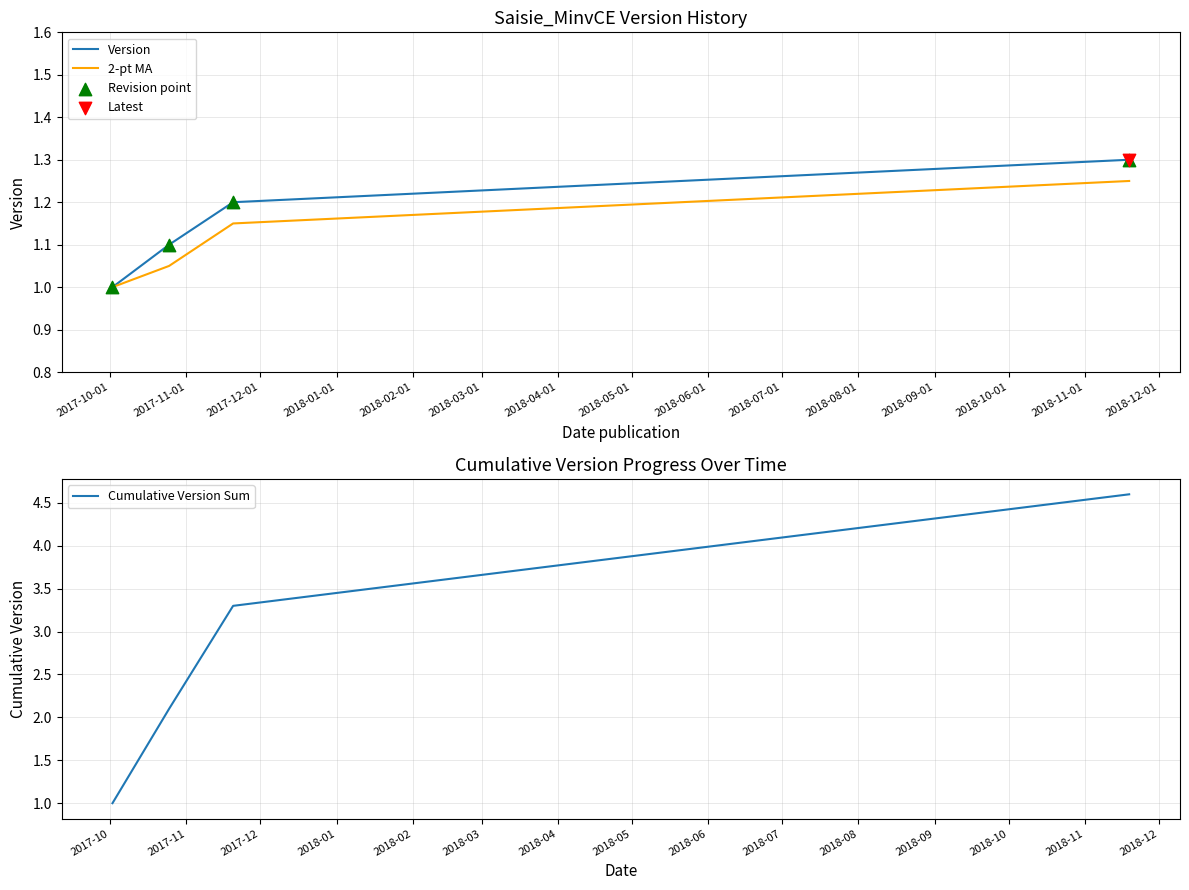

True or false: Cumulative Version Sum has more than 1 interior local peaks.

False